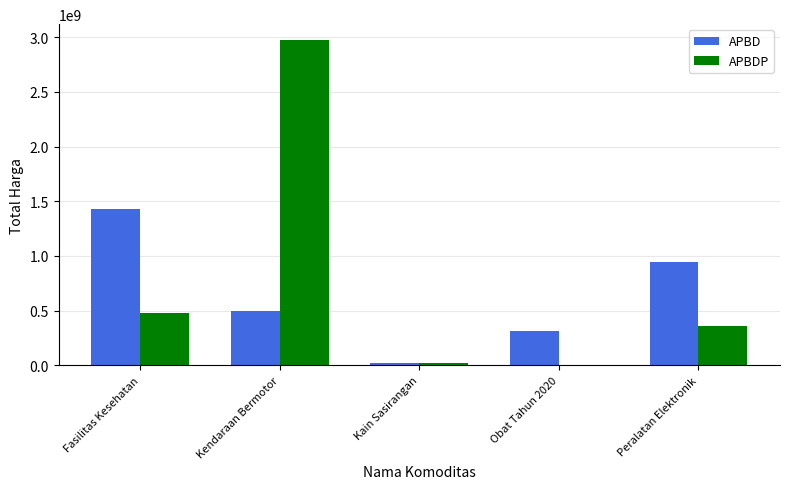

Which series has the largest range (max minus min)?

APBDP